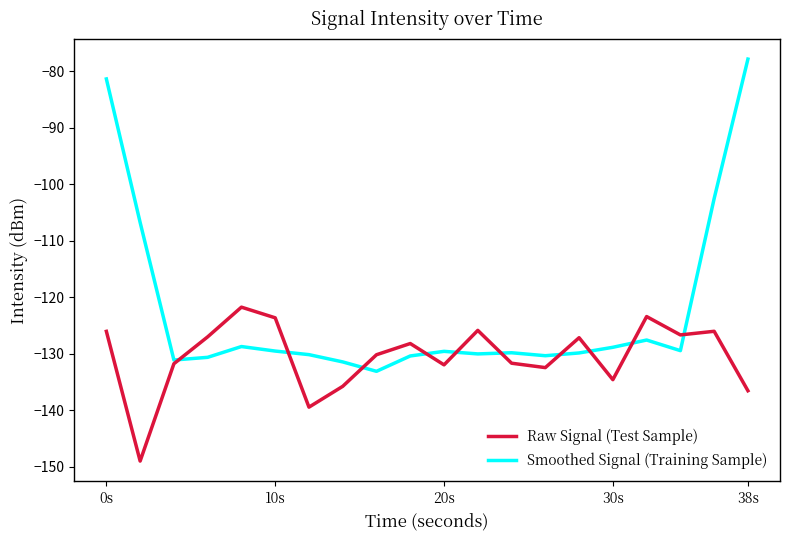

Which series has the largest total across all categories?

Smoothed Signal (Training Sample)